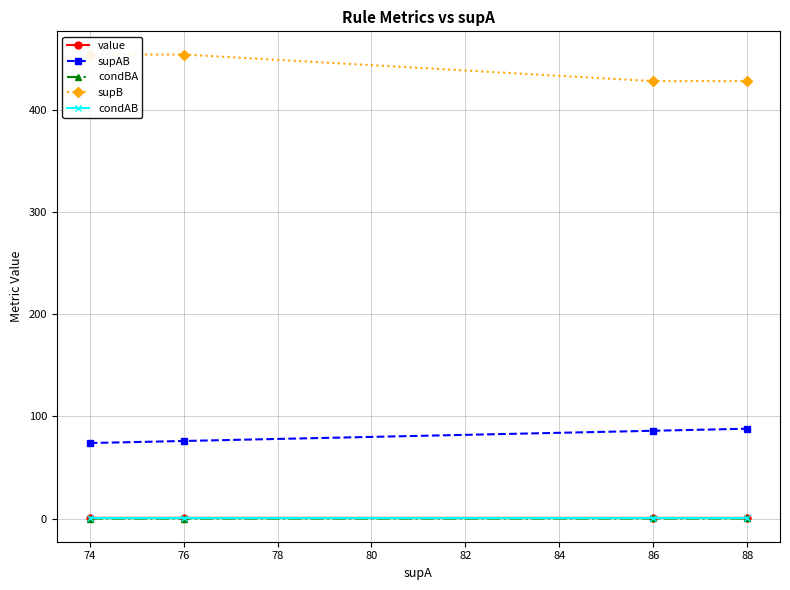

The condAB series shows 1.0 at 76. True or false?

True